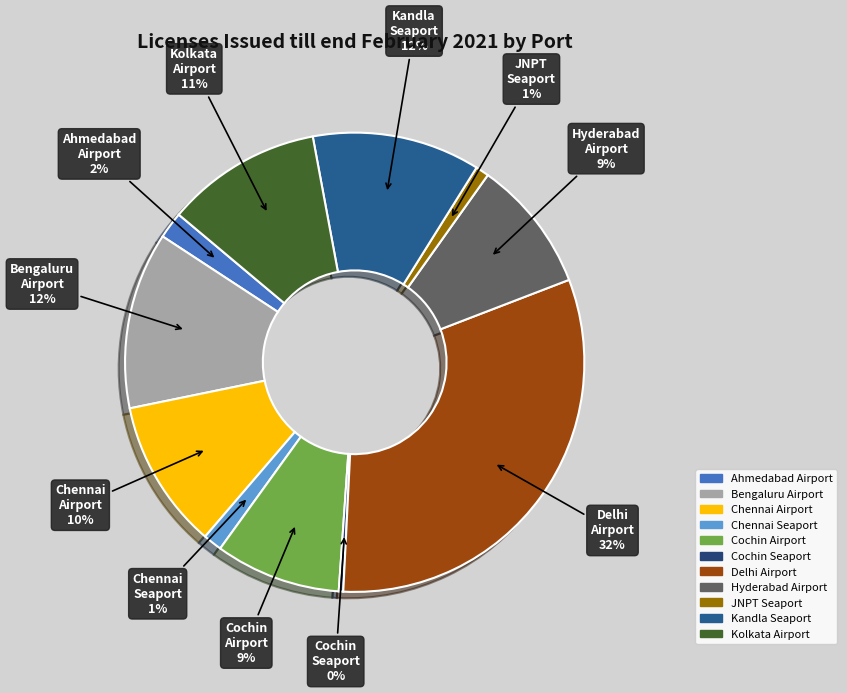

How many slices are in this pie chart?

11